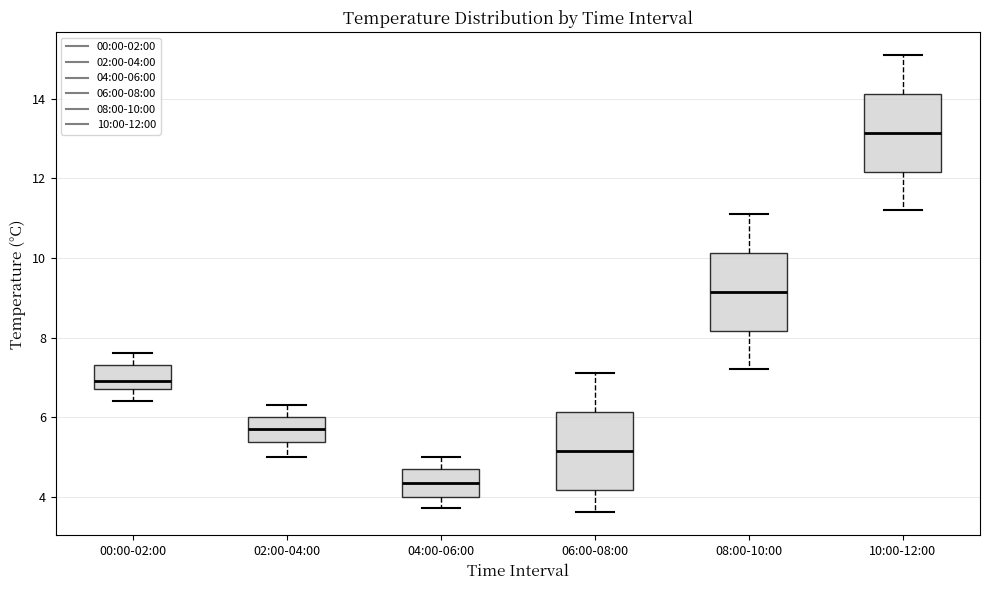

Where is the upper edge of the box for 02:00-04:00 on the y-axis? The values are not printed on the chart, so give them approximately, as read against the axis.

6.0